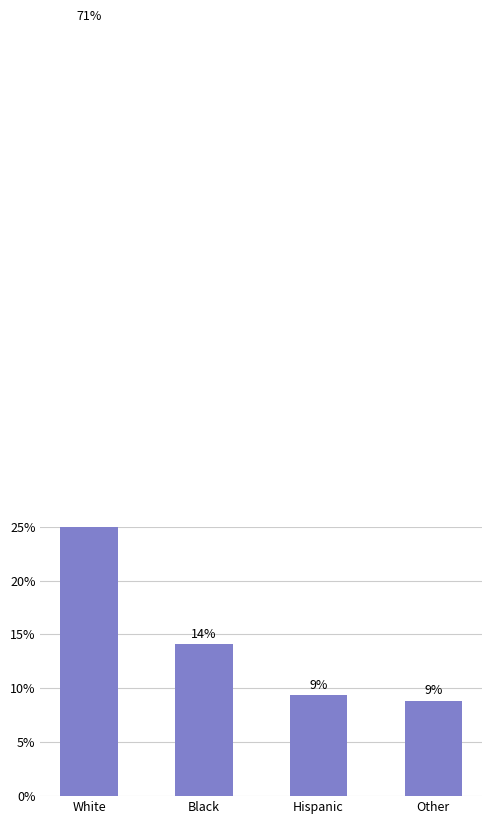

What is the sum of the values at Black and White?

85.5